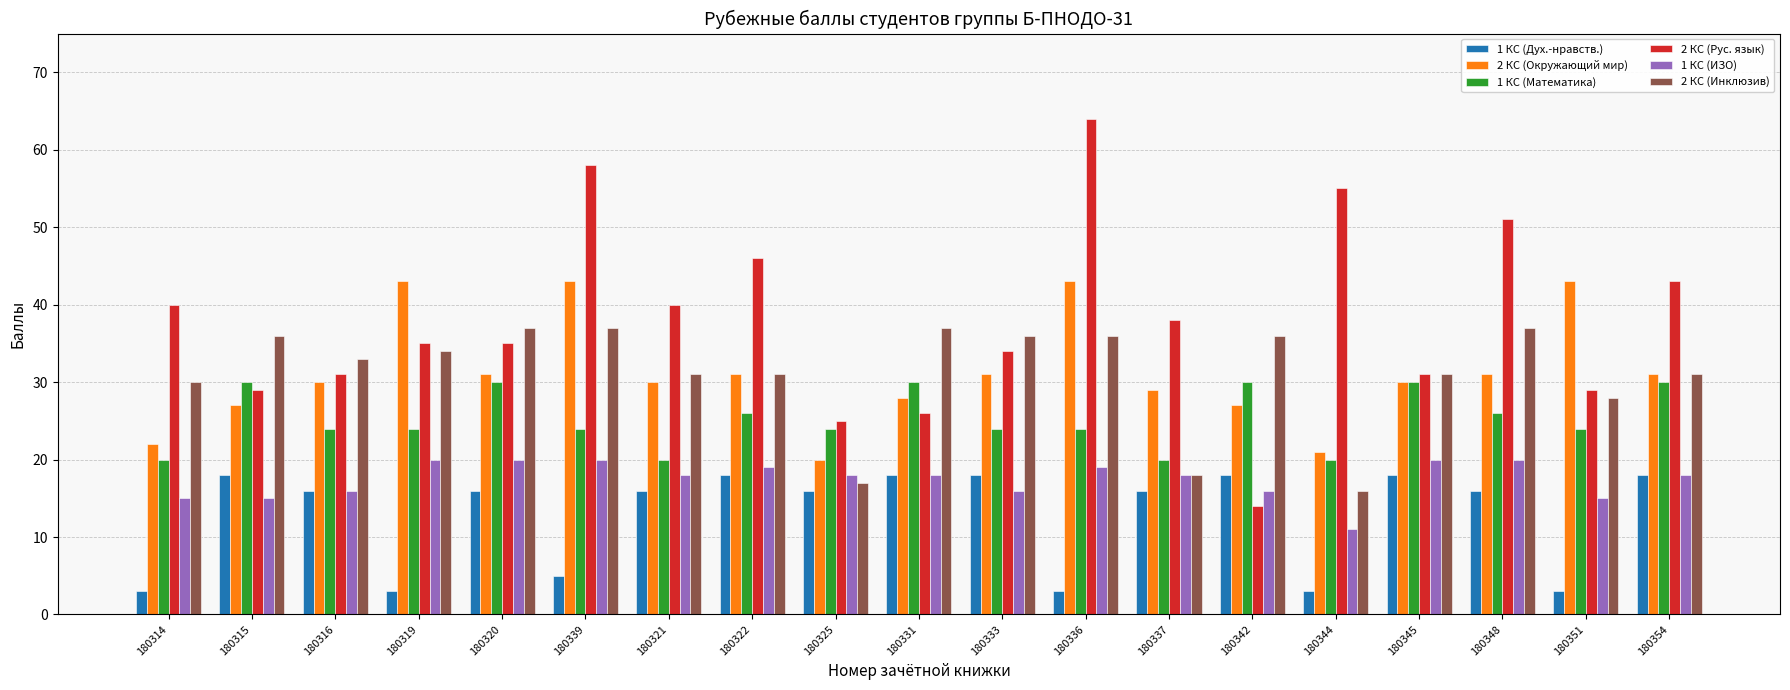

What is the label of the 19th bar from the left?

180354